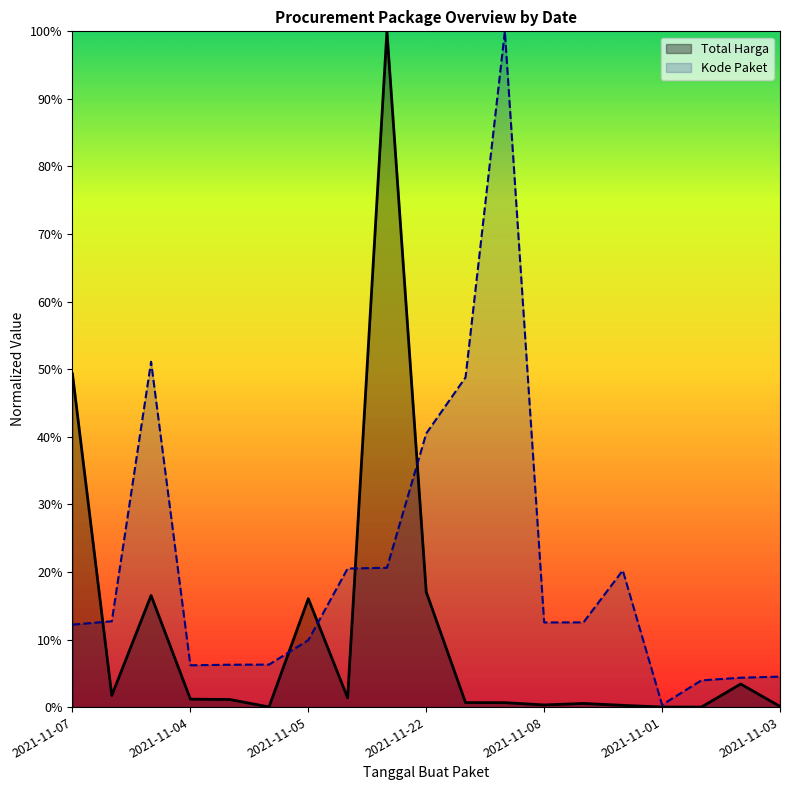

How many lines are shown in the chart?

2